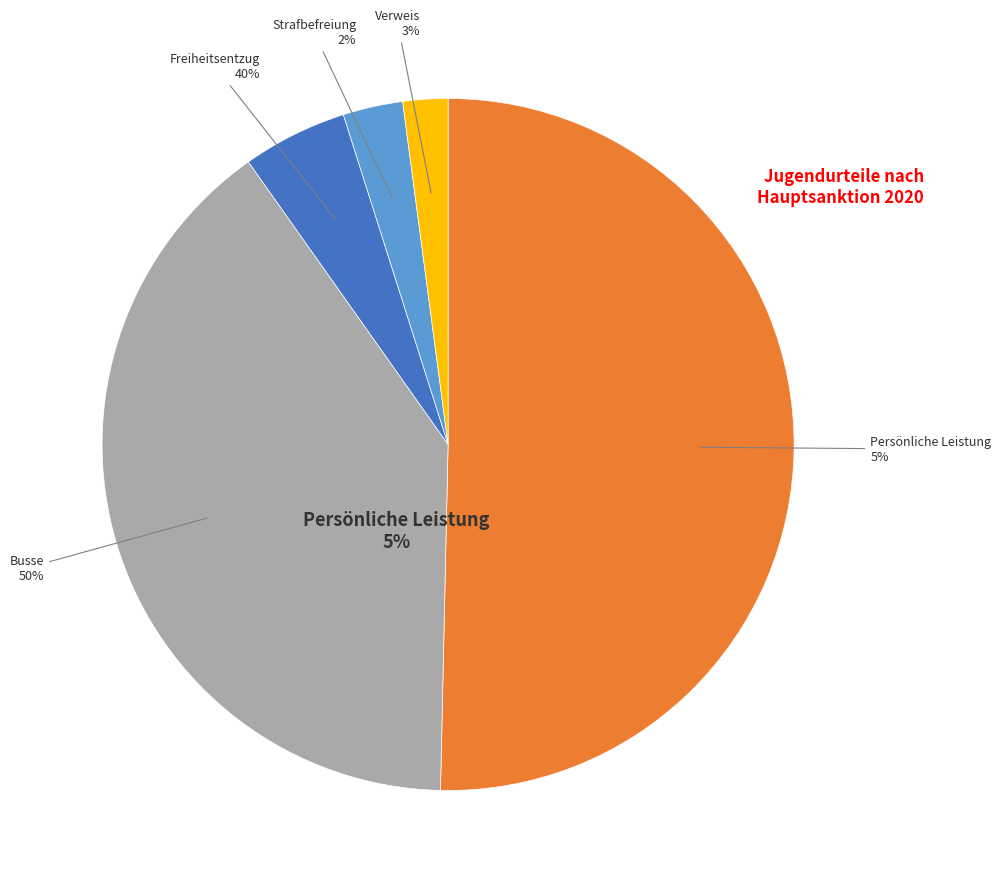

What is the ratio of the value at Strafbefreiung to the value at Freiheitsentzug?

0.6